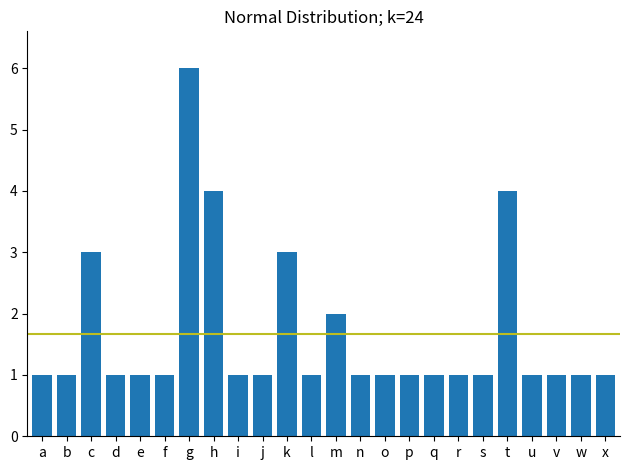

Reading left to right, list all the values displayed in this chart.

1	1	3	1	1	1	6	4	1	1	3	1	2	1	1	1	1	1	1	4	1	1	1	1